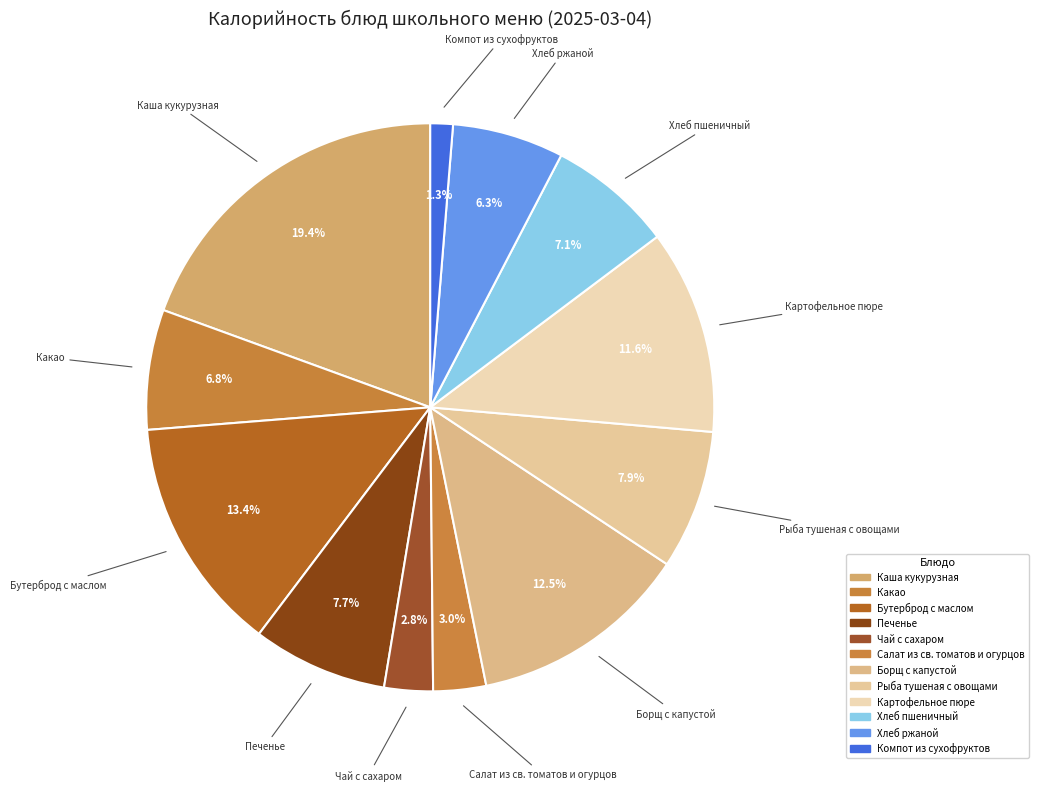

Approximately how many times larger is the value at Печенье compared to Каша кукурузная?

0.4